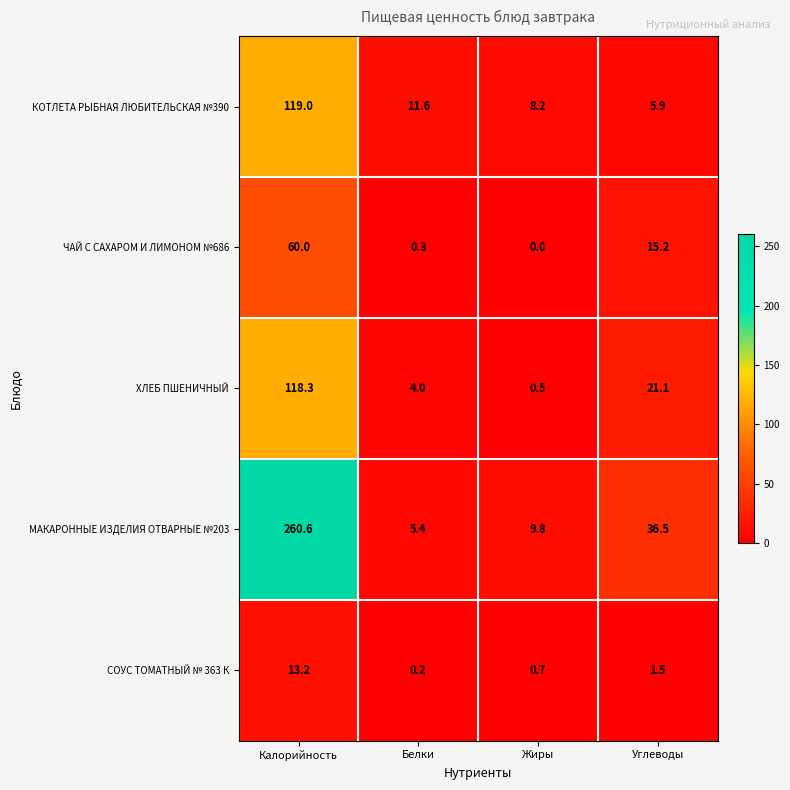

What is the sum of the СОУС ТОМАТНЫЙ № 363 К values at Углеводы and Калорийность?

14.7